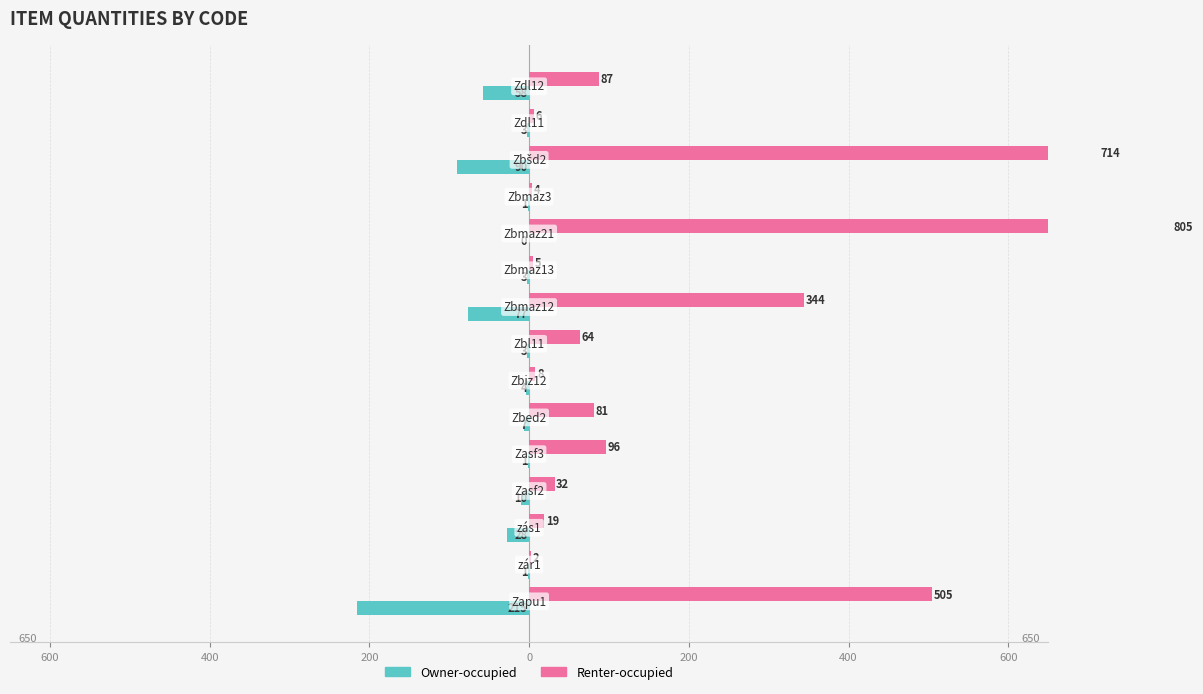

The value of Owner-occupied at 12 is -130. True or false?

False